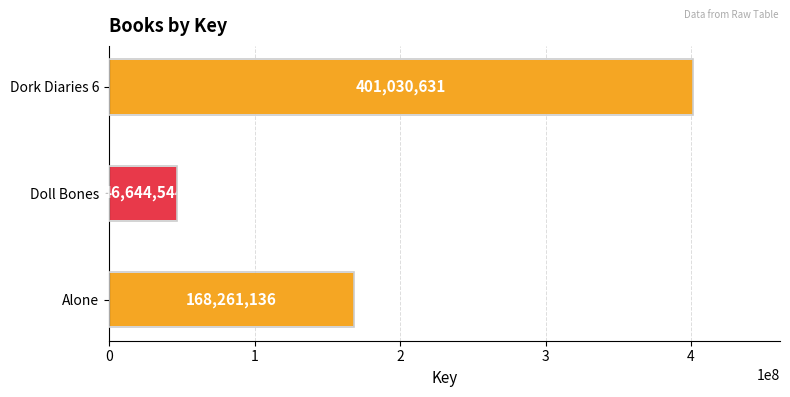

Reading bottom to top, what are all the values shown in this chart?

168261136	46644544	401030631